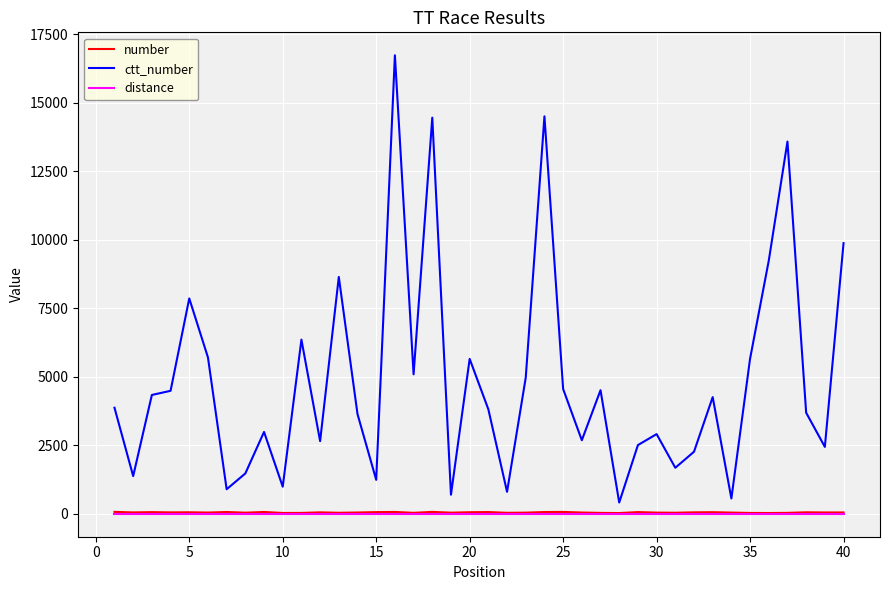

What is the minimum value for ctt_number?

412